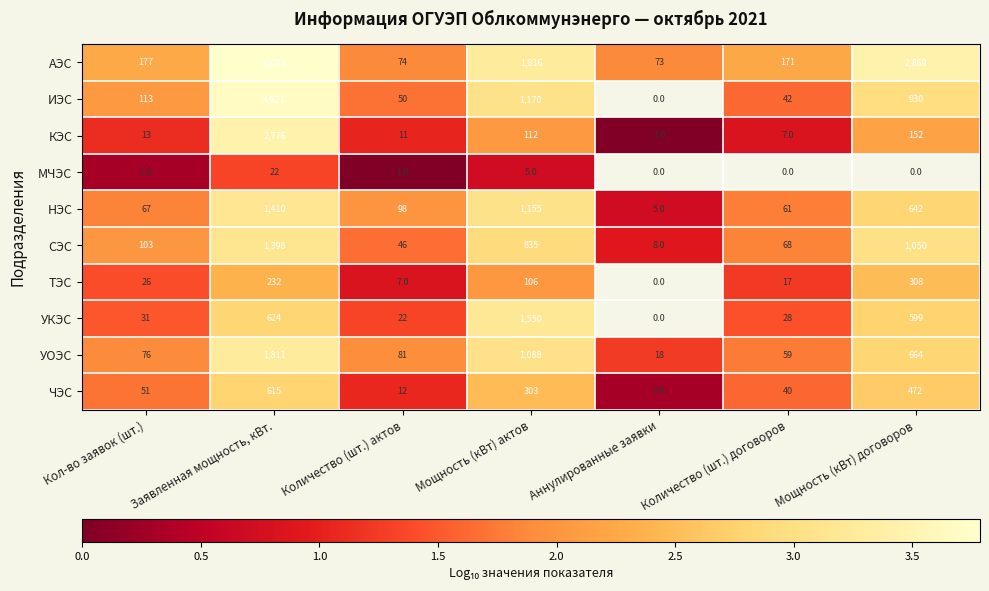

At how many categories does at least one series exceed 3?

3